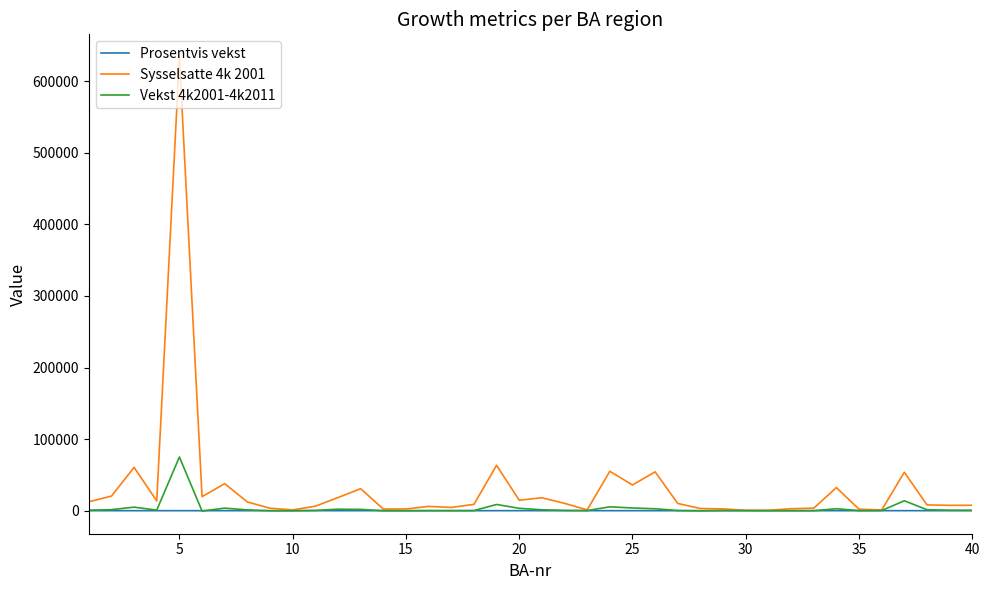

Which series has the widest spread of values?

Sysselsatte 4k 2001